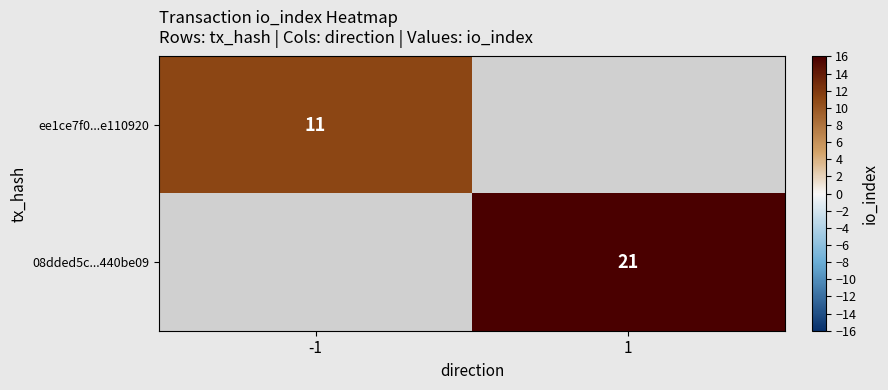

Is it true that 08dded5c...440be09 equals 21 at 1?

True